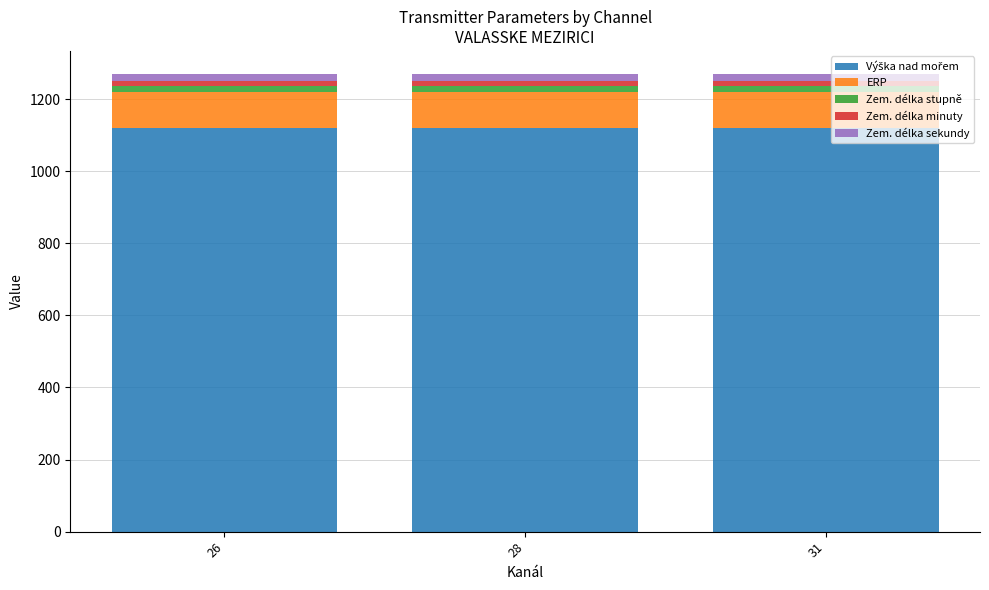

Which series has the largest range (max minus min)?

Výška nad mořem